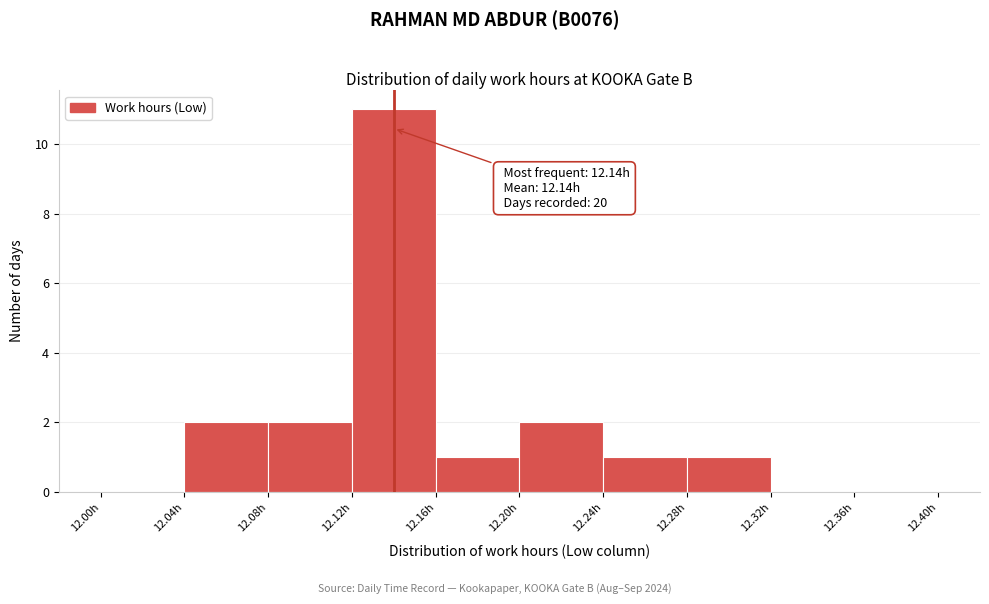

Which range on the x-axis has the tallest bar?

12.12 to 12.16